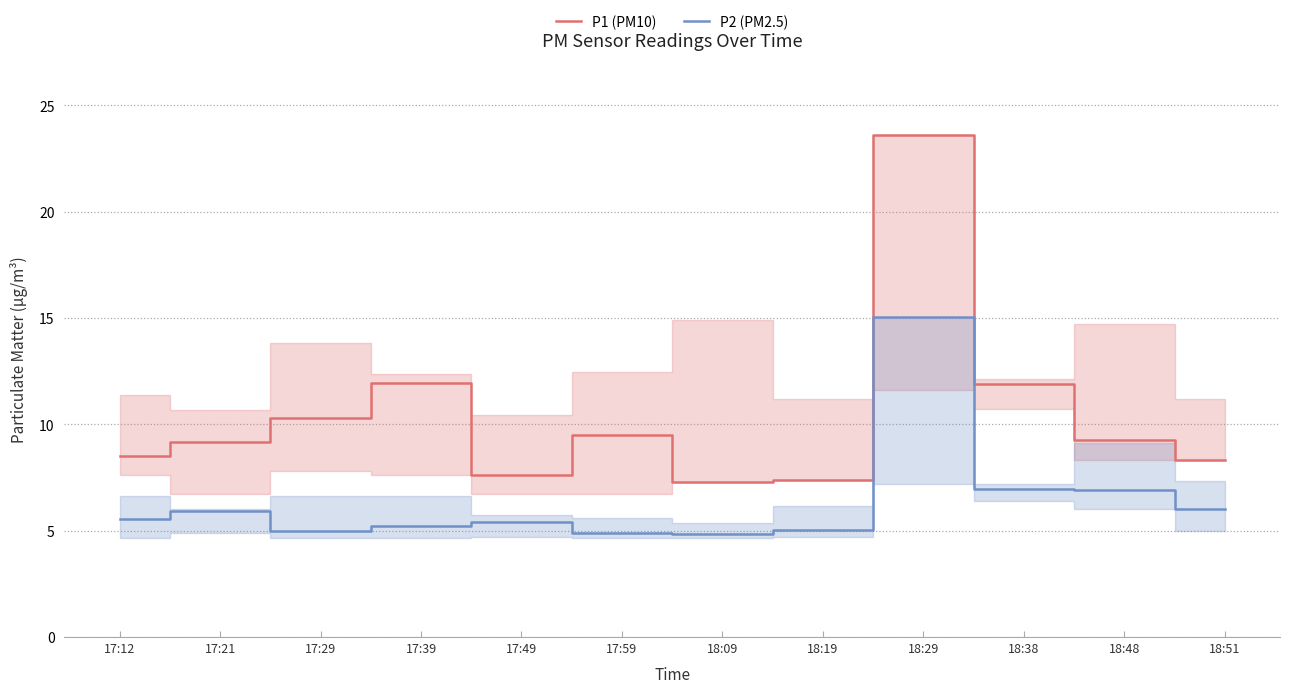

Between 18:29 and 18:48, which is larger?

18:29